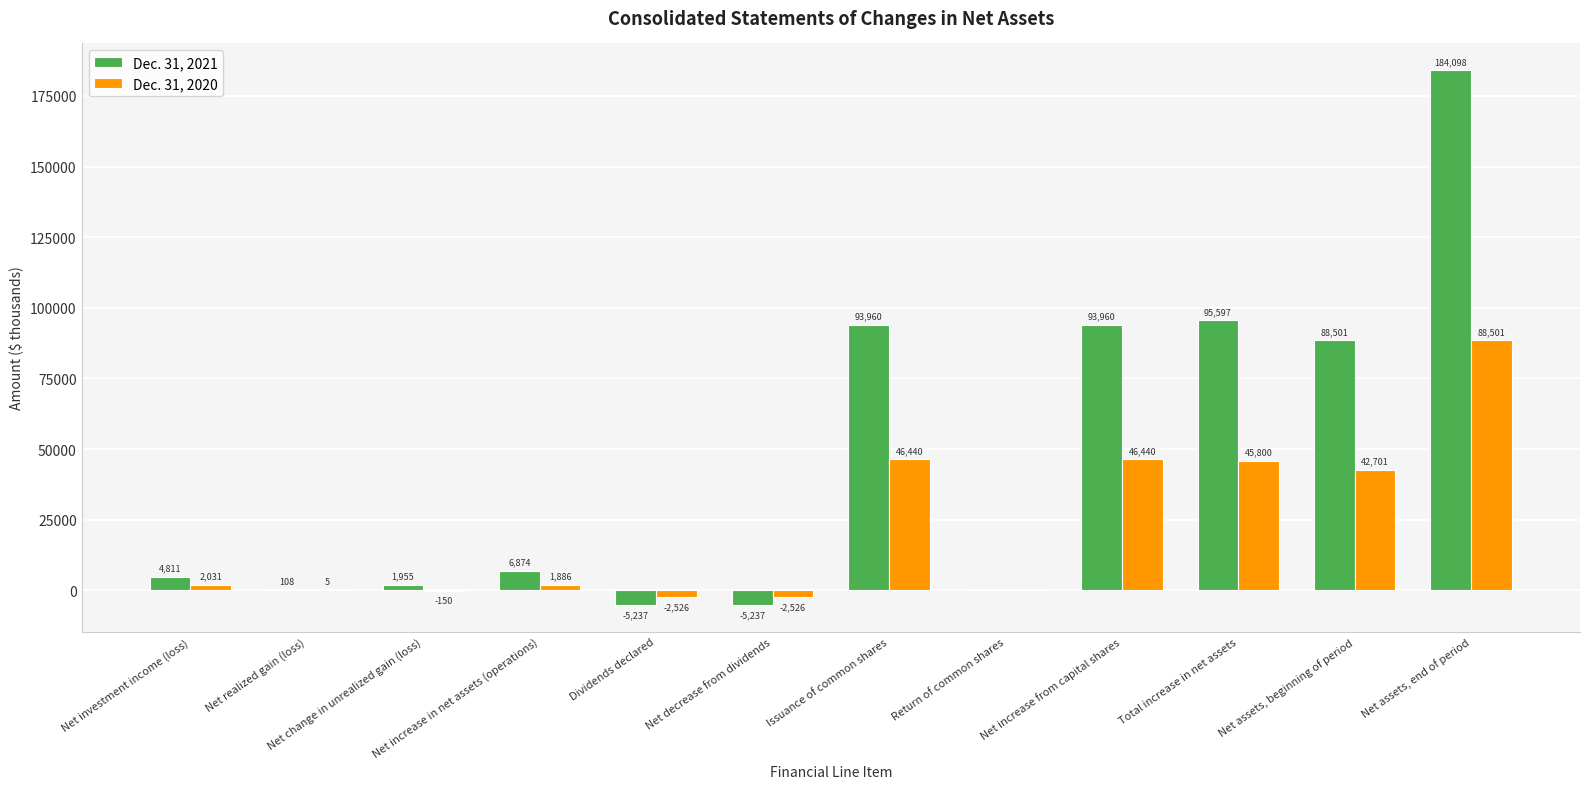

Read the Dec. 31, 2020 value at Net increase from capital shares, to the nearest 10.

46440